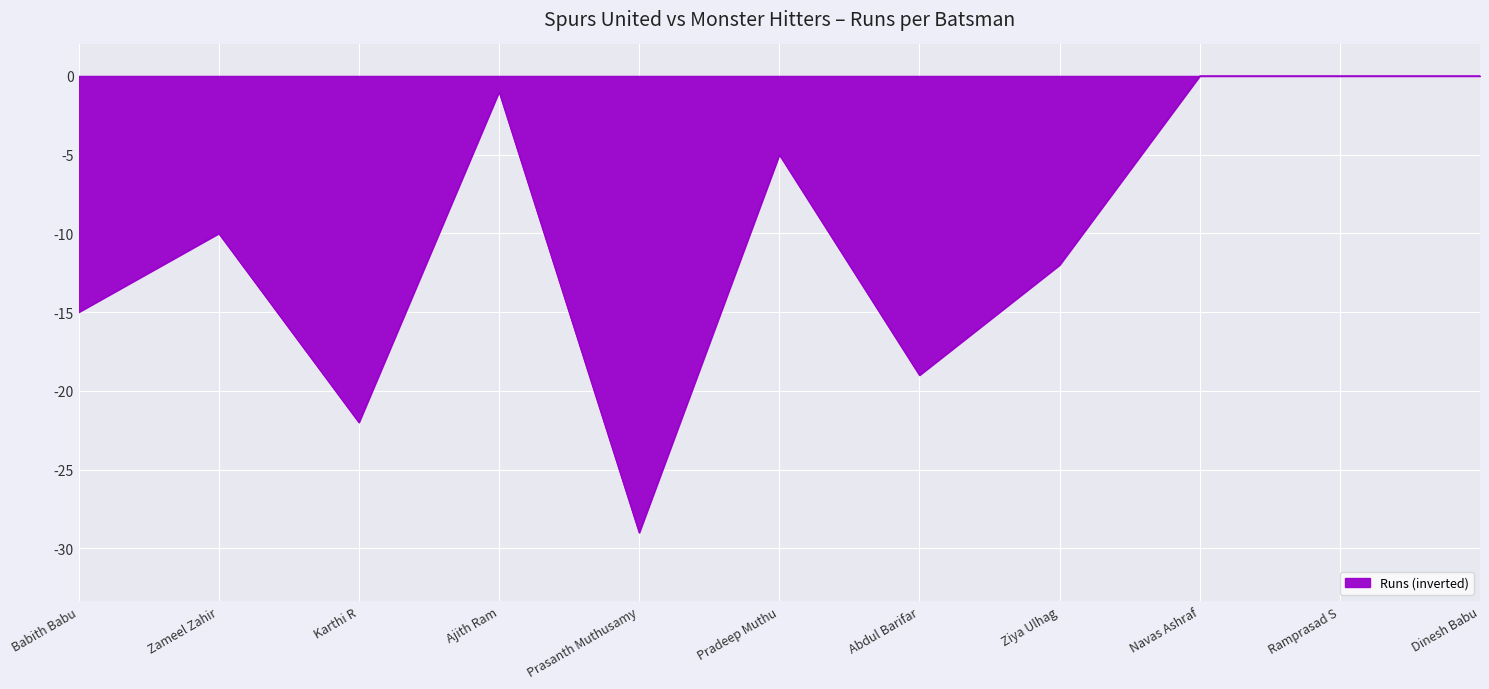

Reading right to left, what are all the values shown in this chart?

Dinesh Babu=0	Ramprasad S=0	Navas Ashraf=0	Ziya Ulhag=-12	Abdul Barifar=-19	Pradeep Muthu=-5	Prasanth Muthusamy=-29	Ajith Ram=-1	Karthi R=-22	Zameel Zahir=-10	Babith Babu=-15